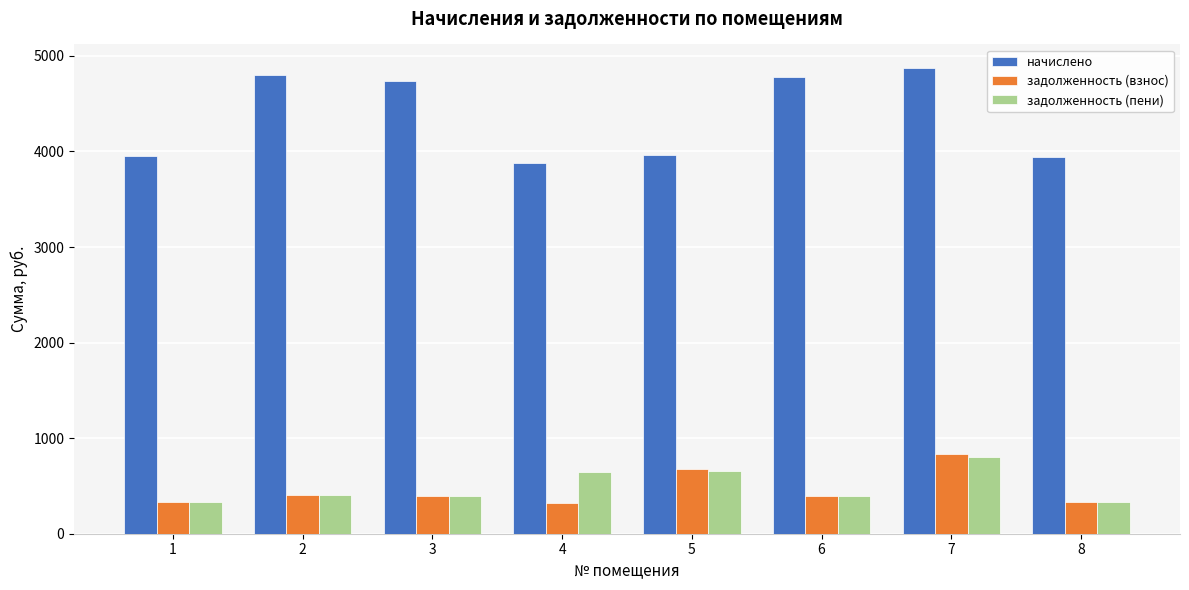

Does the chart contain any negative values?

No